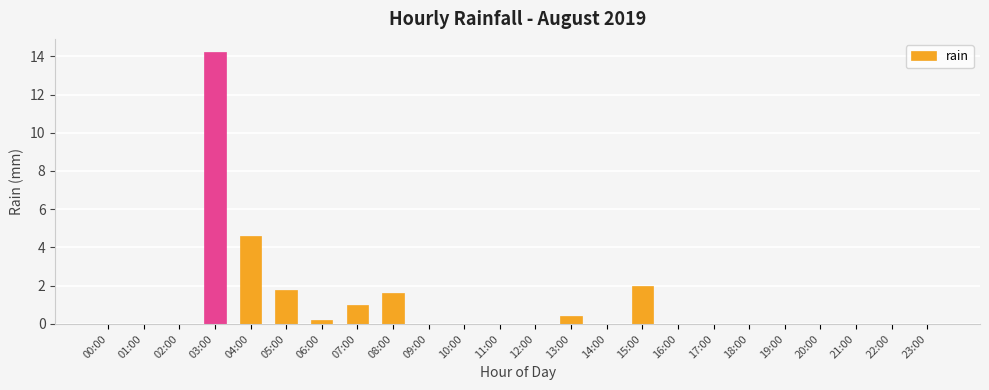

True or false: the data shows 8.2 at 22:00.

False